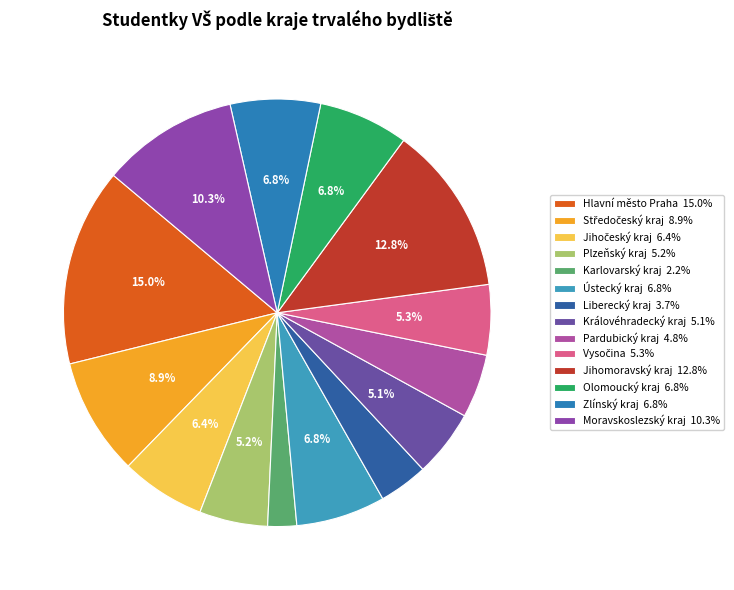

What is the ratio of the value at Pardubický kraj to the value at Karlovarský kraj?

2.2